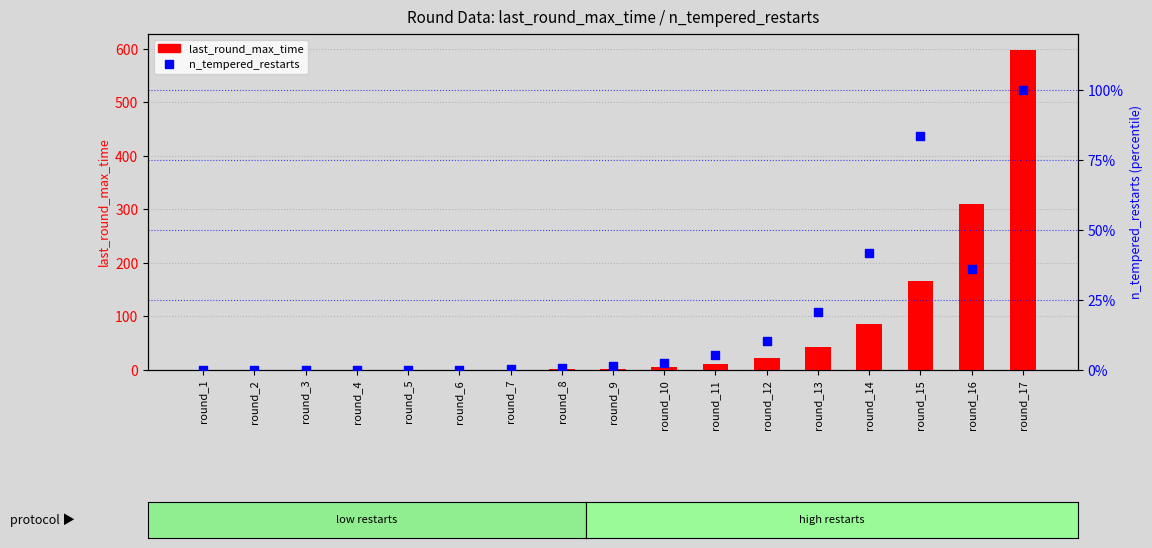

At how many categories does at least one series exceed 395?

1